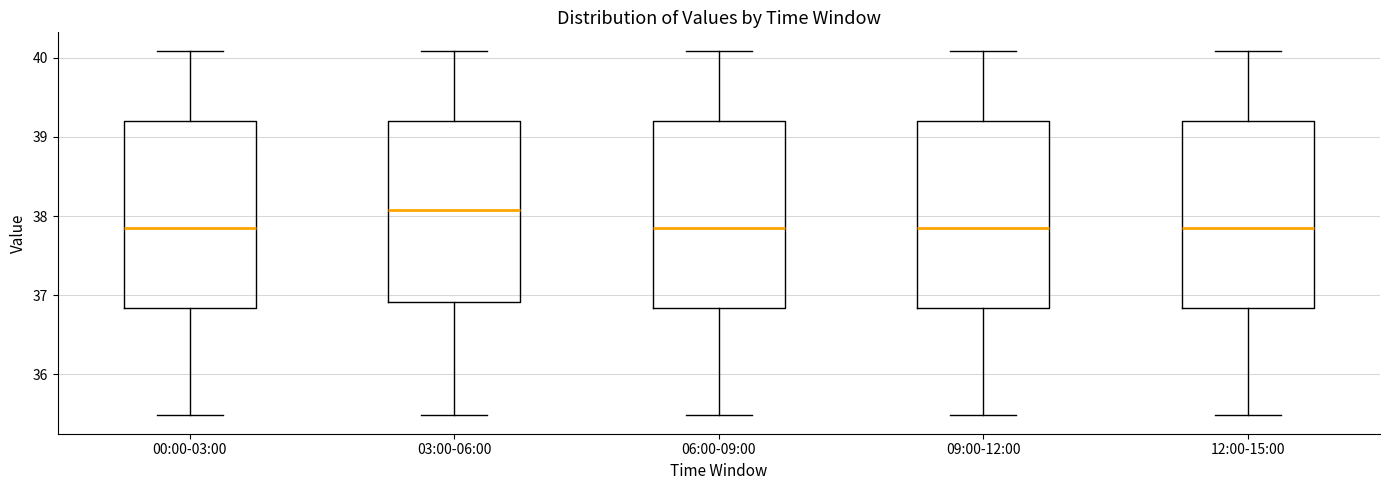

Reading left to right, transcribe this box plot: for each box, give where its median line is, the range the box spans, and where its two whiskers end, as read against the y-axis. The values are not printed on the chart, so give them approximately, as read against the axis.

00:00-03:00: median 37.9, box 36.8 to 39.2, whiskers 35.5 to 40.1
03:00-06:00: median 38.1, box 36.9 to 39.2, whiskers 35.5 to 40.1
06:00-09:00: median 37.9, box 36.8 to 39.2, whiskers 35.5 to 40.1
09:00-12:00: median 37.9, box 36.8 to 39.2, whiskers 35.5 to 40.1
12:00-15:00: median 37.9, box 36.8 to 39.2, whiskers 35.5 to 40.1